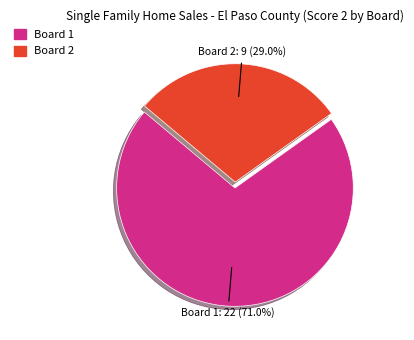

Does any single category account for the majority?

Yes